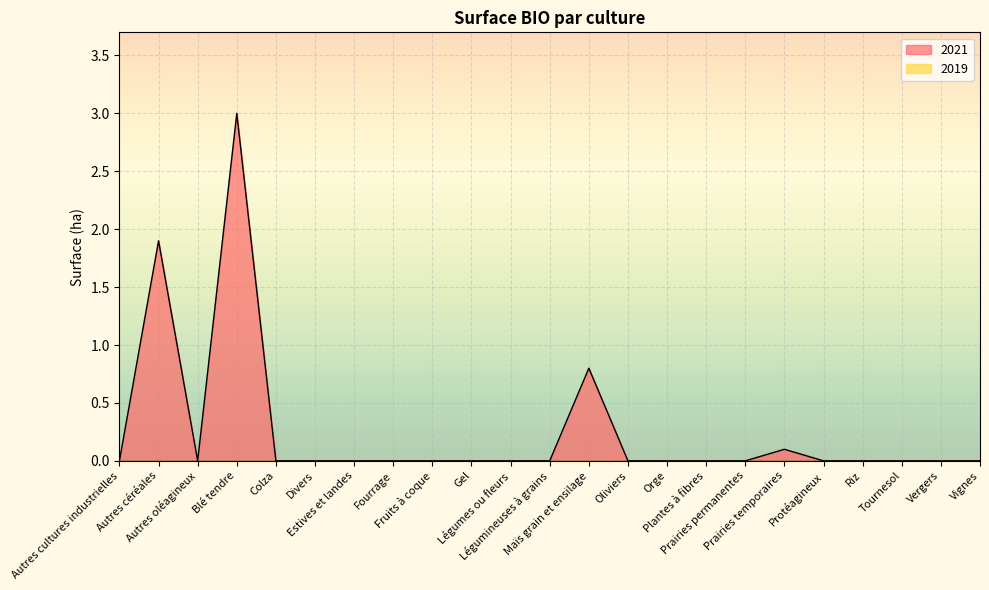

Count the number of categories in the chart.

23